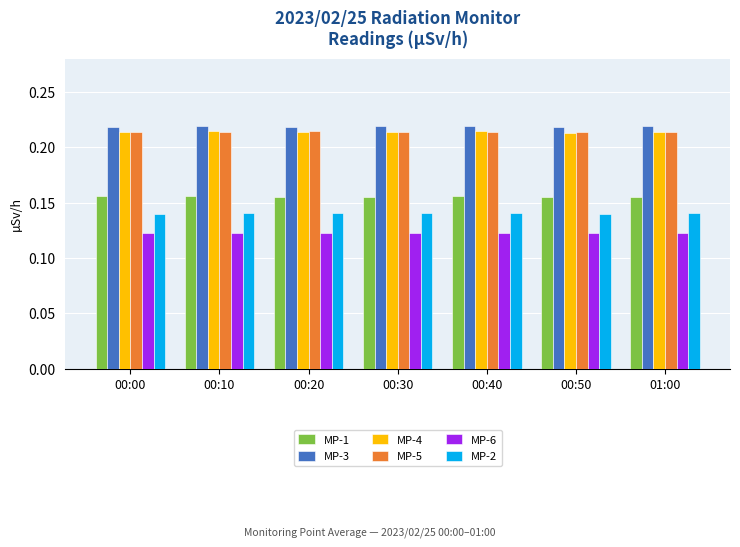

Count the MP-5 values in the range 0 to 1.

7